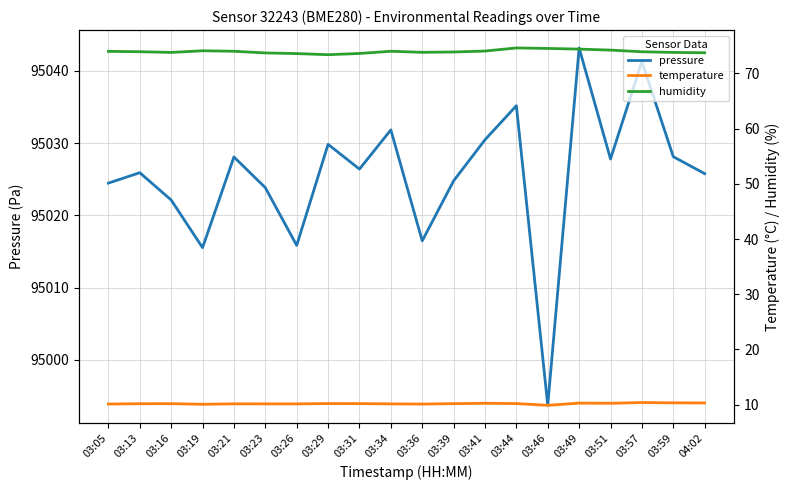

What is the highest value of the pressure series?

95043.2